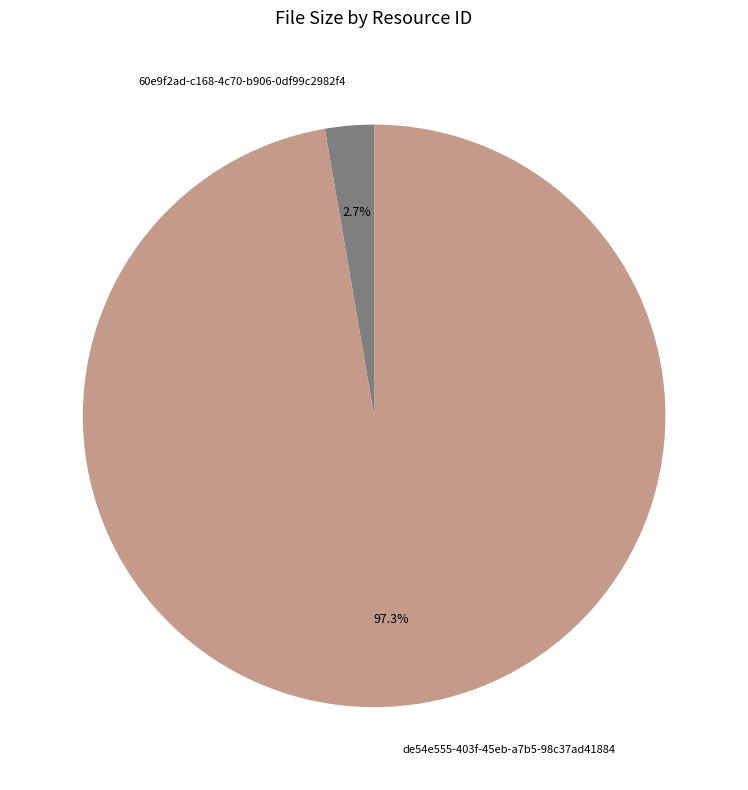

Between 60e9f2ad-c168-4c70-b906-0df99c2982f4 and de54e555-403f-45eb-a7b5-98c37ad41884, which is larger?

de54e555-403f-45eb-a7b5-98c37ad41884